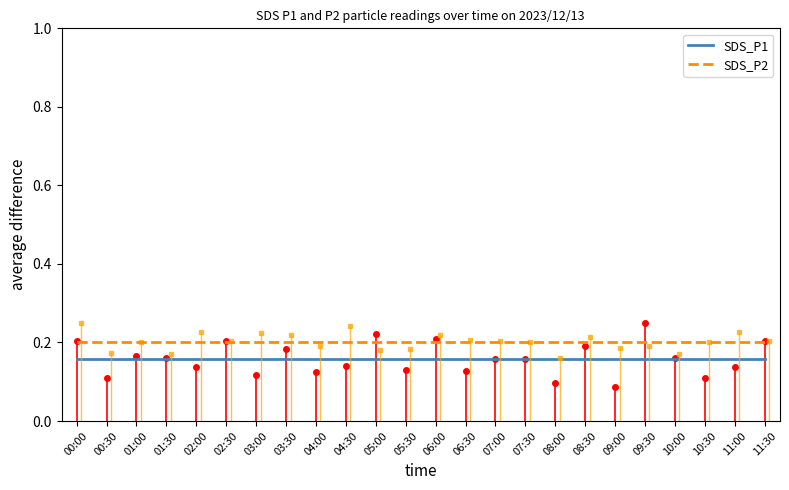

Rank the series at 11:30 from lowest to highest value.

SDS_P1, SDS_P2